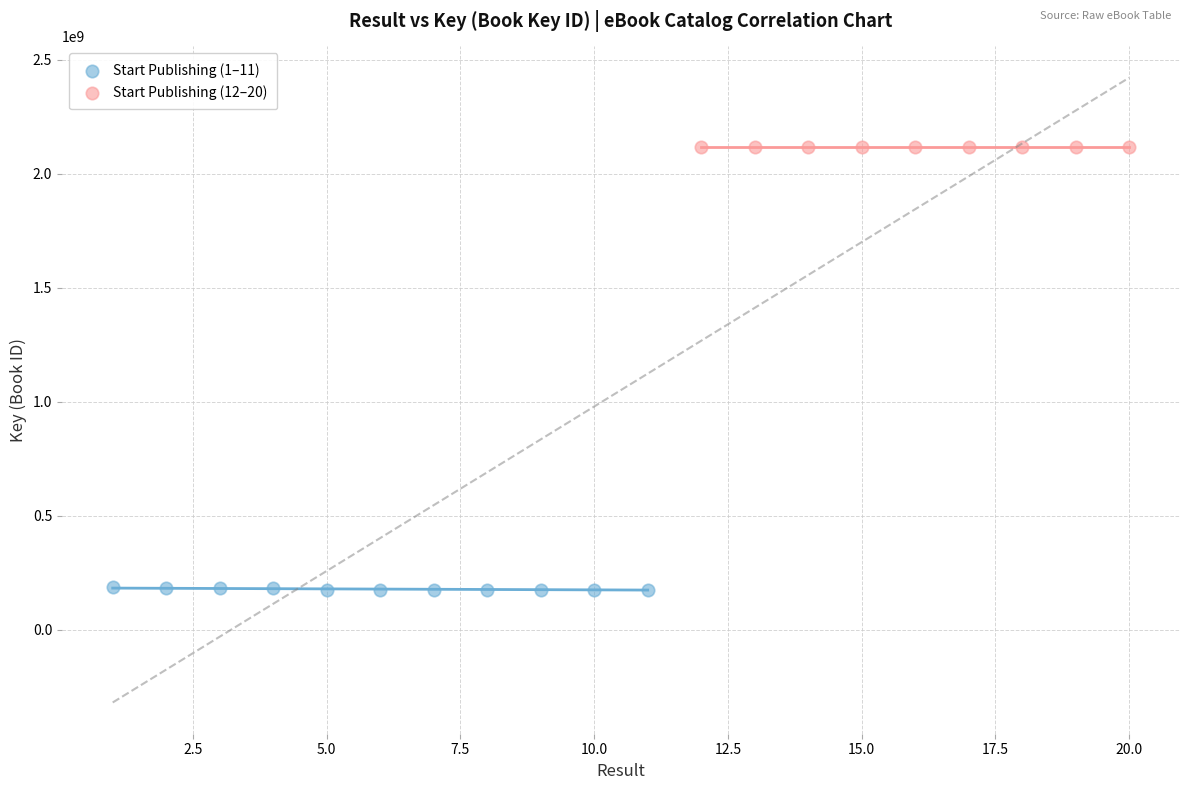

Which series contains the lowest Y value?

Start Publishing (1–11)